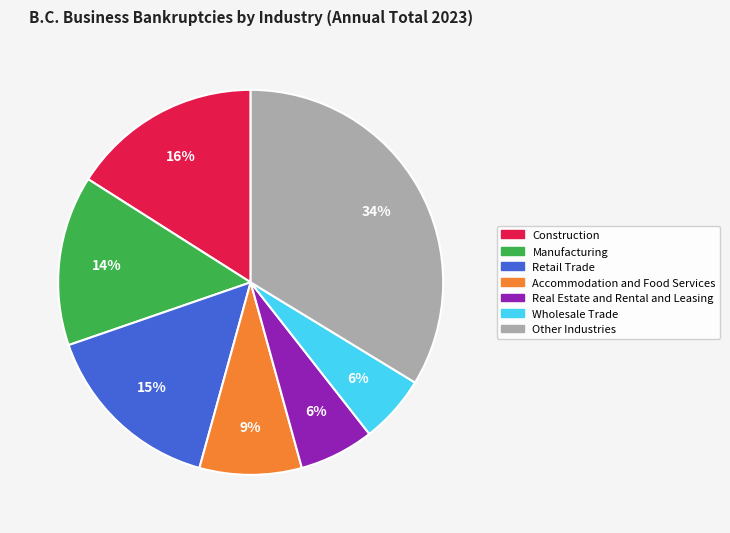

To the nearest percent, what is the difference between the largest and smallest slice percentages?

28%